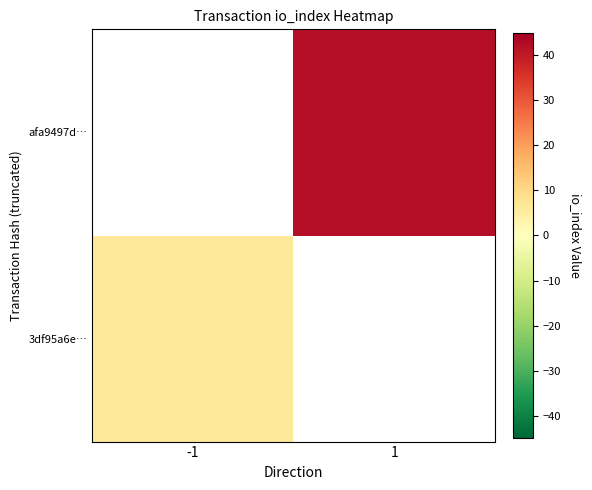

What is the total value across all series at 1?

42